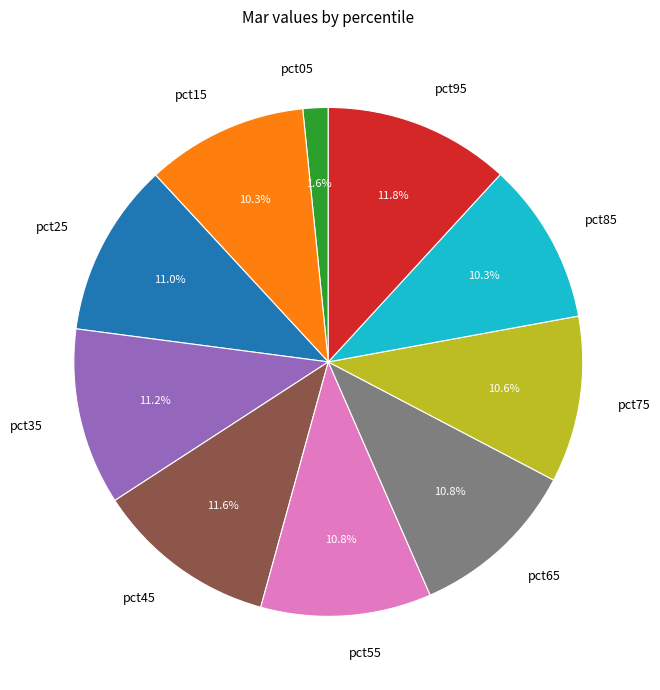

The pct65 slice represents 11% of the pie. True or false?

True